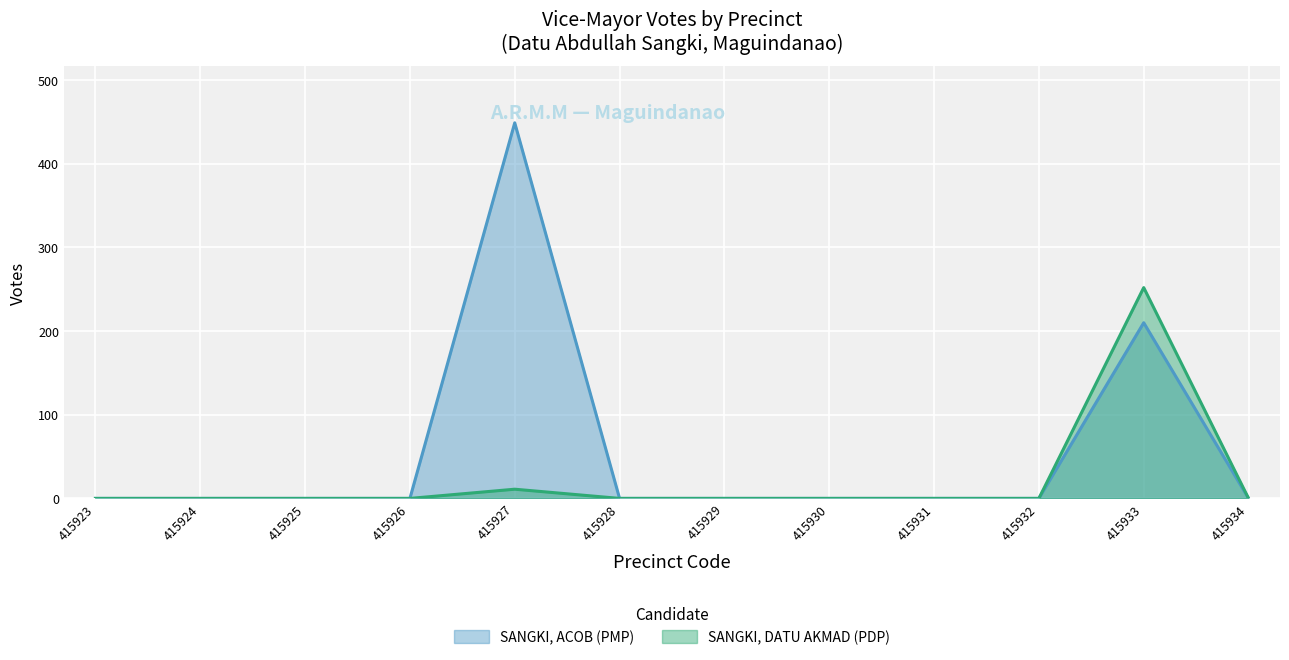

How many lines are shown in the chart?

2